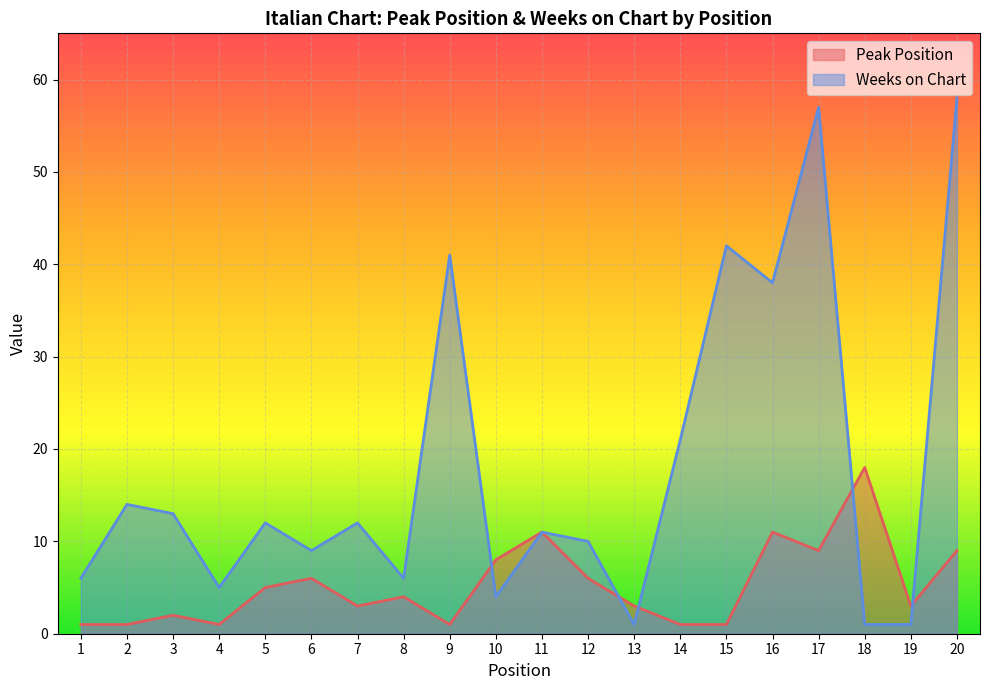

List the labels in order of Peak Position value, largest first.

18, 11, 16, 17, 20, 10, 6, 12, 5, 8, 7, 13, 19, 3, 1, 2, 4, 9, 14, 15